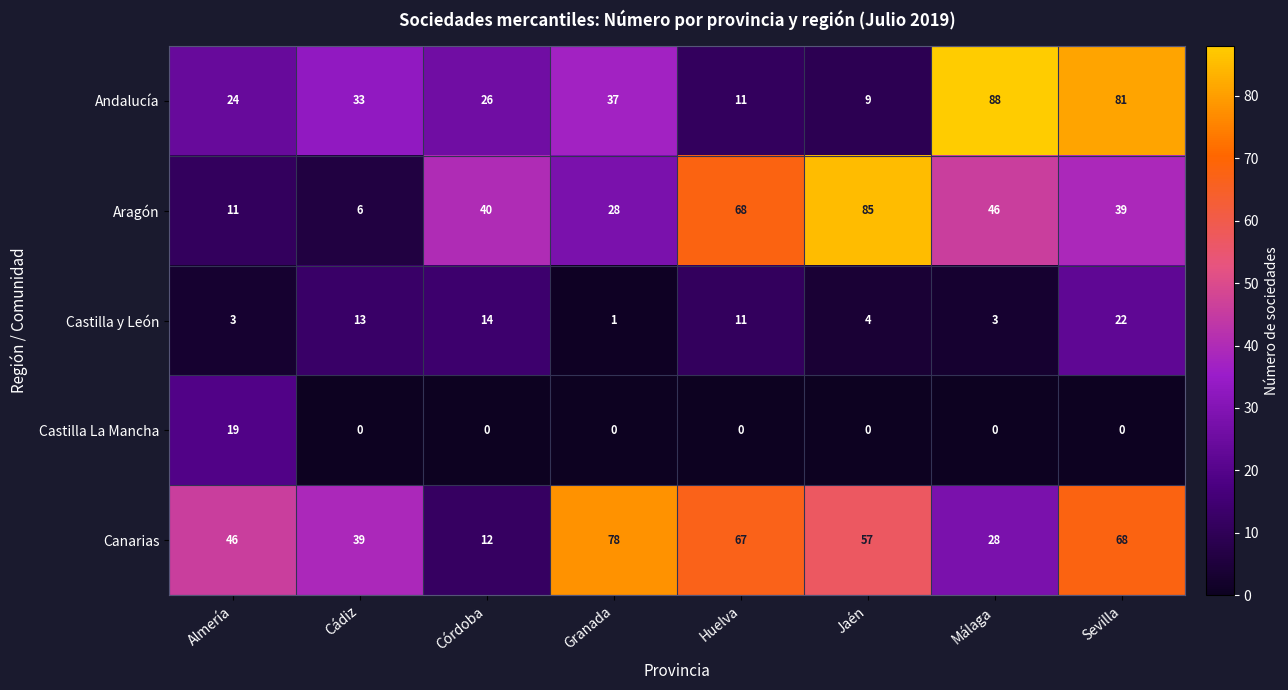

Rank the categories by Canarias value from lowest to highest.

Córdoba, Málaga, Cádiz, Almería, Jaén, Huelva, Sevilla, Granada